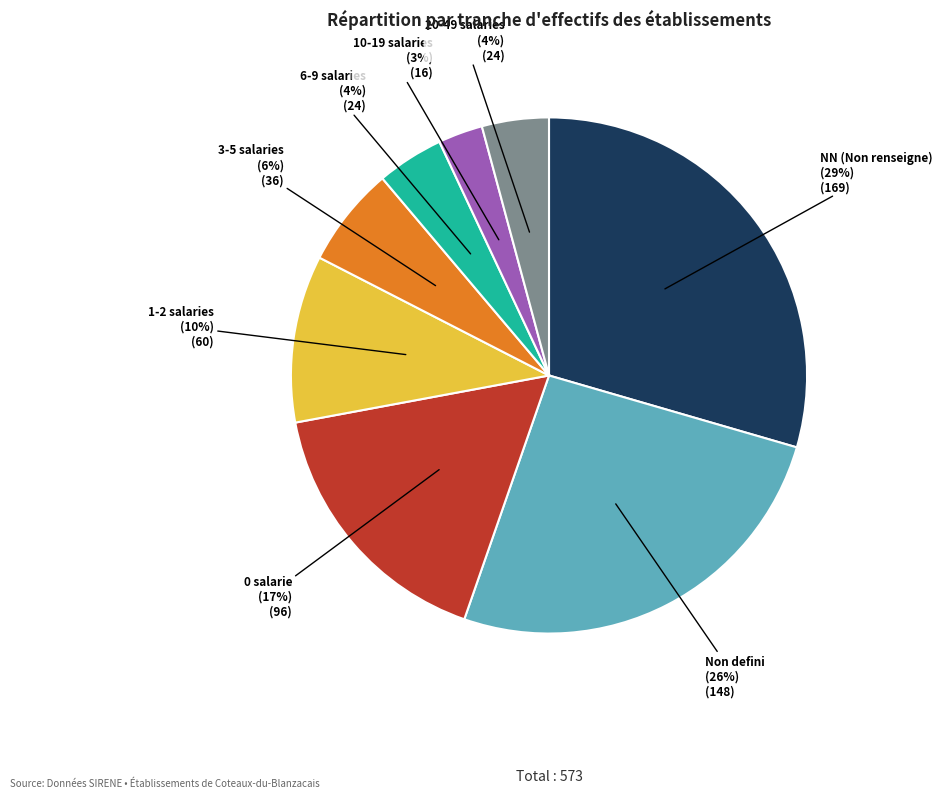

To the nearest percent, what is the average slice percentage?

12%